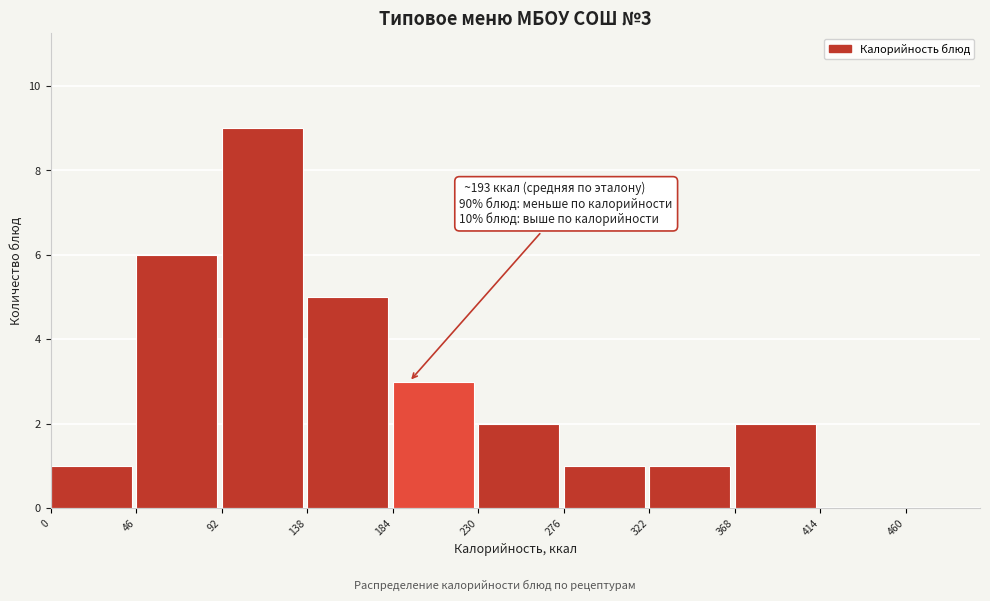

Reading right to left, what are all the values shown in this chart?

460=0	414=0	368=2	322=1	276=1	230=2	184=3	138=5	92=9	46=6	0=1